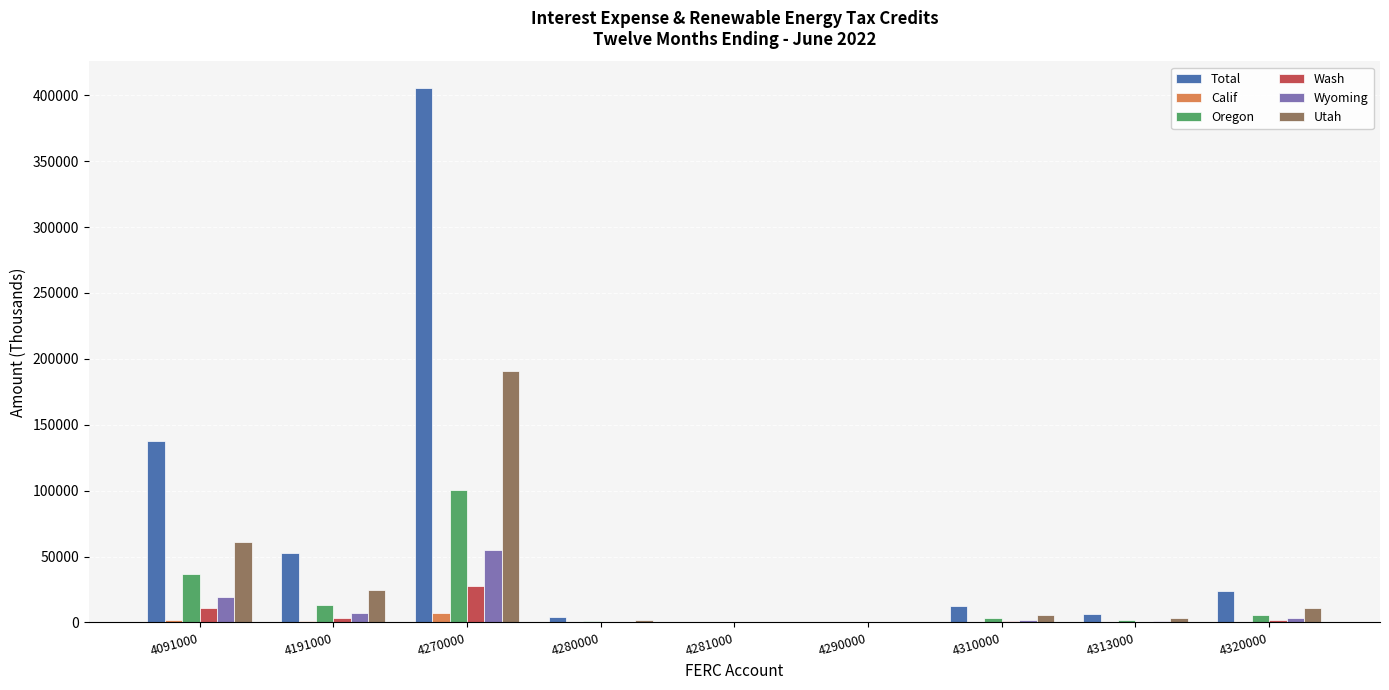

What is the sum of all Wash values?

45851.6